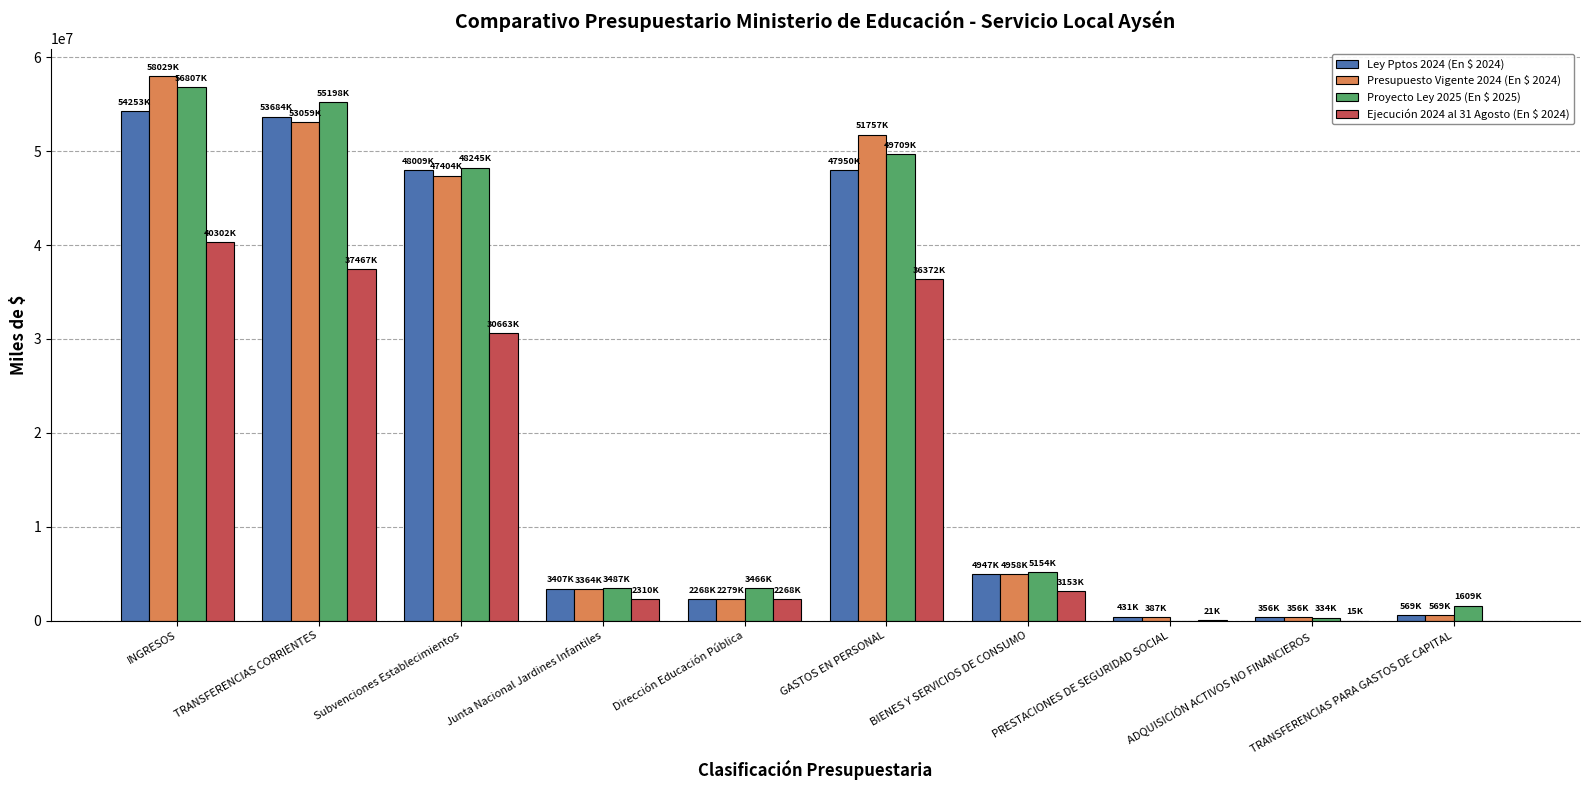

What is the total value across all series at INGRESOS?

209390778